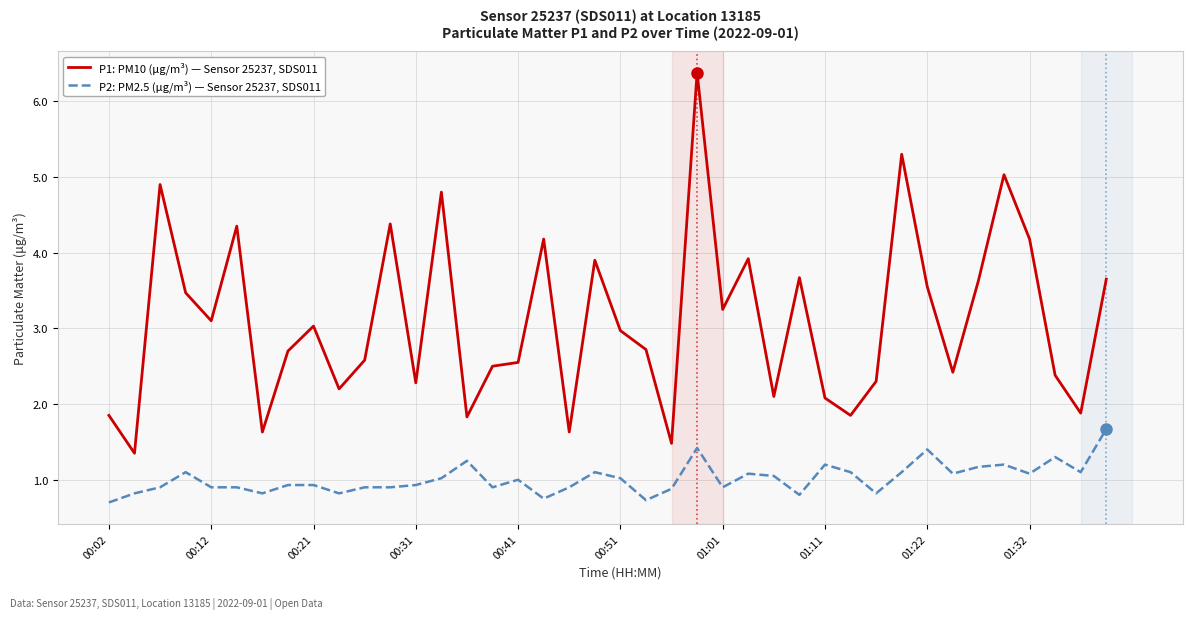

Which series has the largest total across all categories?

P1: PM10 (µg/m³) — Sensor 25237, SDS011